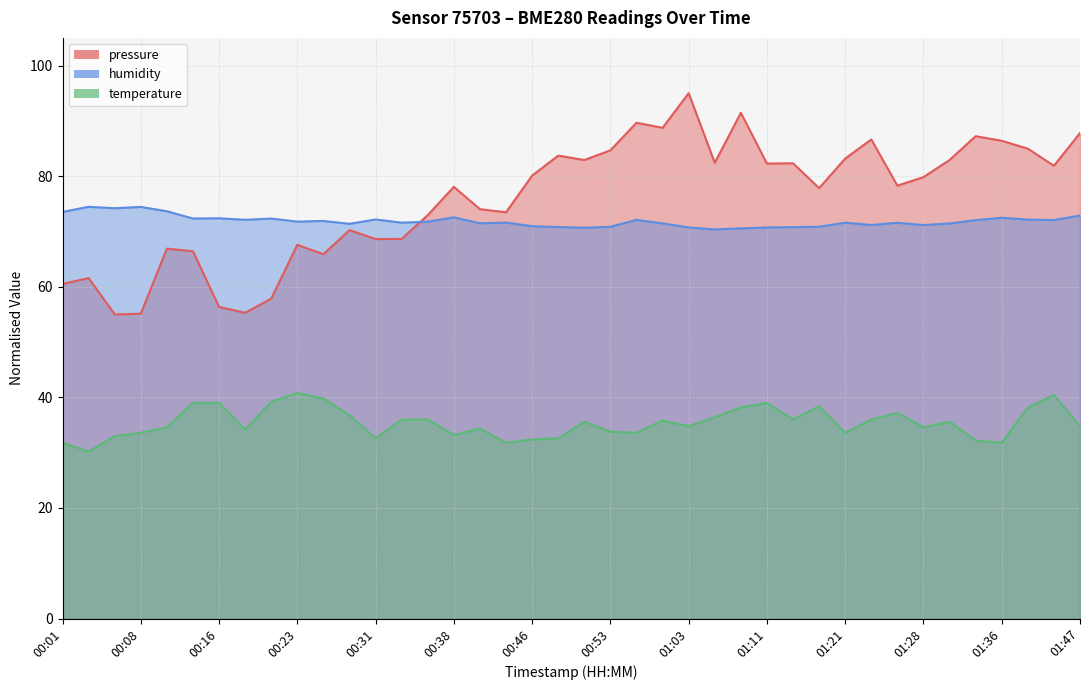

The humidity series shows 72.1 at 01:41. True or false?

True